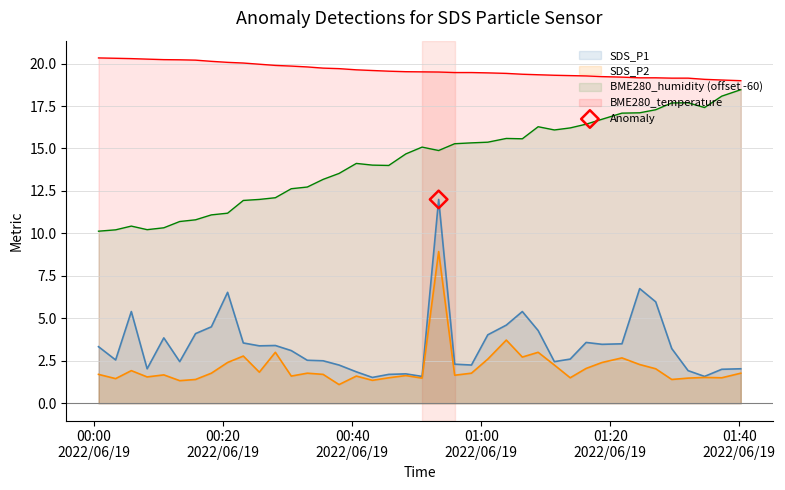

What are all the series names shown in the legend?

SDS_P1, SDS_P2, BME280_humidity, BME280_temperature